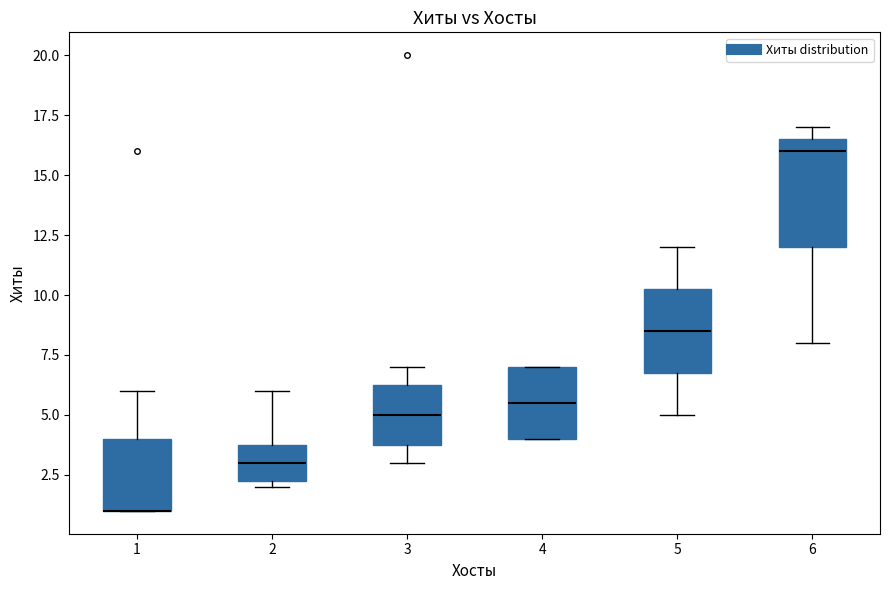

Which box is the tallest, from its lower edge to its upper edge?

6